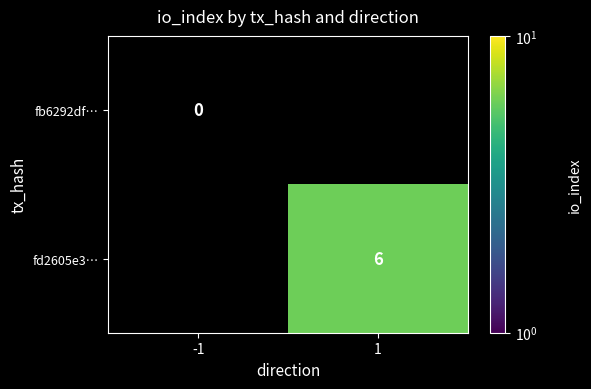

Is it true that fd2605e3… equals 6 at 1?

True